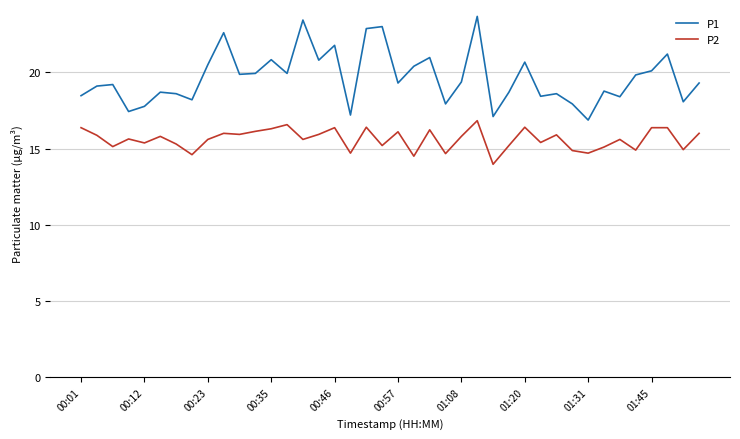

Which series has the largest range (max minus min)?

P1